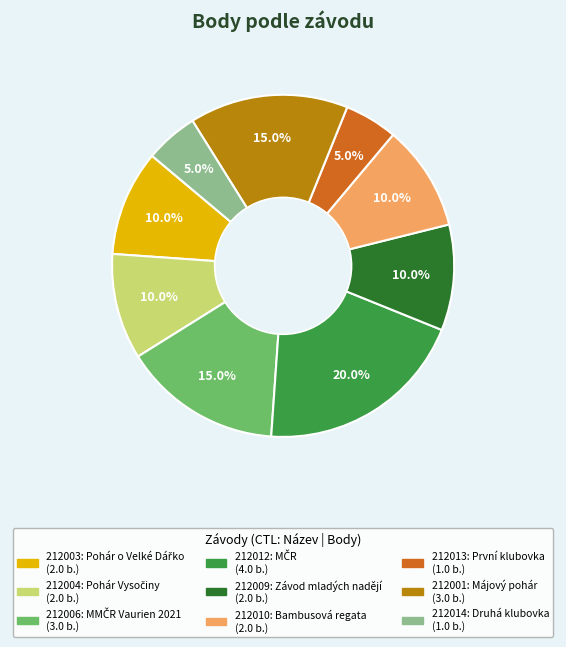

Does any single category account for the majority?

No